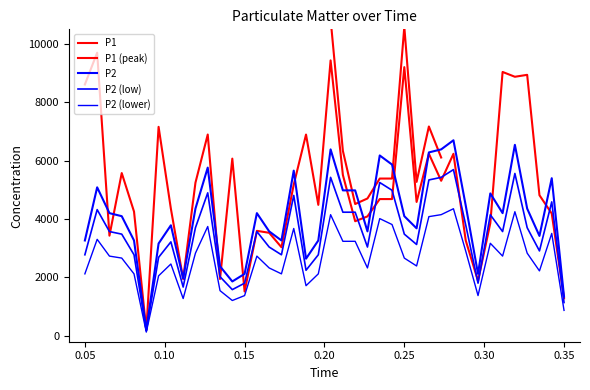

True or false: P2 has a value of 5543.4 at 0.05.

False